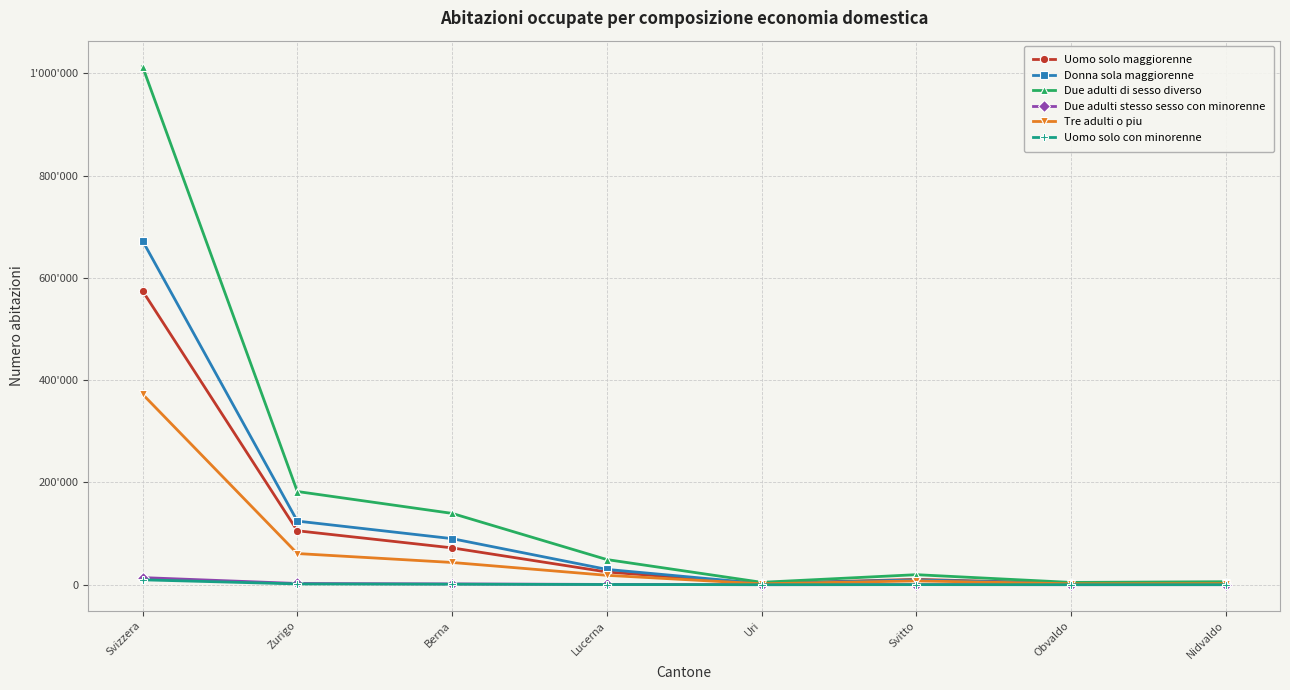

Is the value of Tre adulti o piu at Berna greater than the value of Due adulti stesso sesso con minorenne at Berna?

Yes